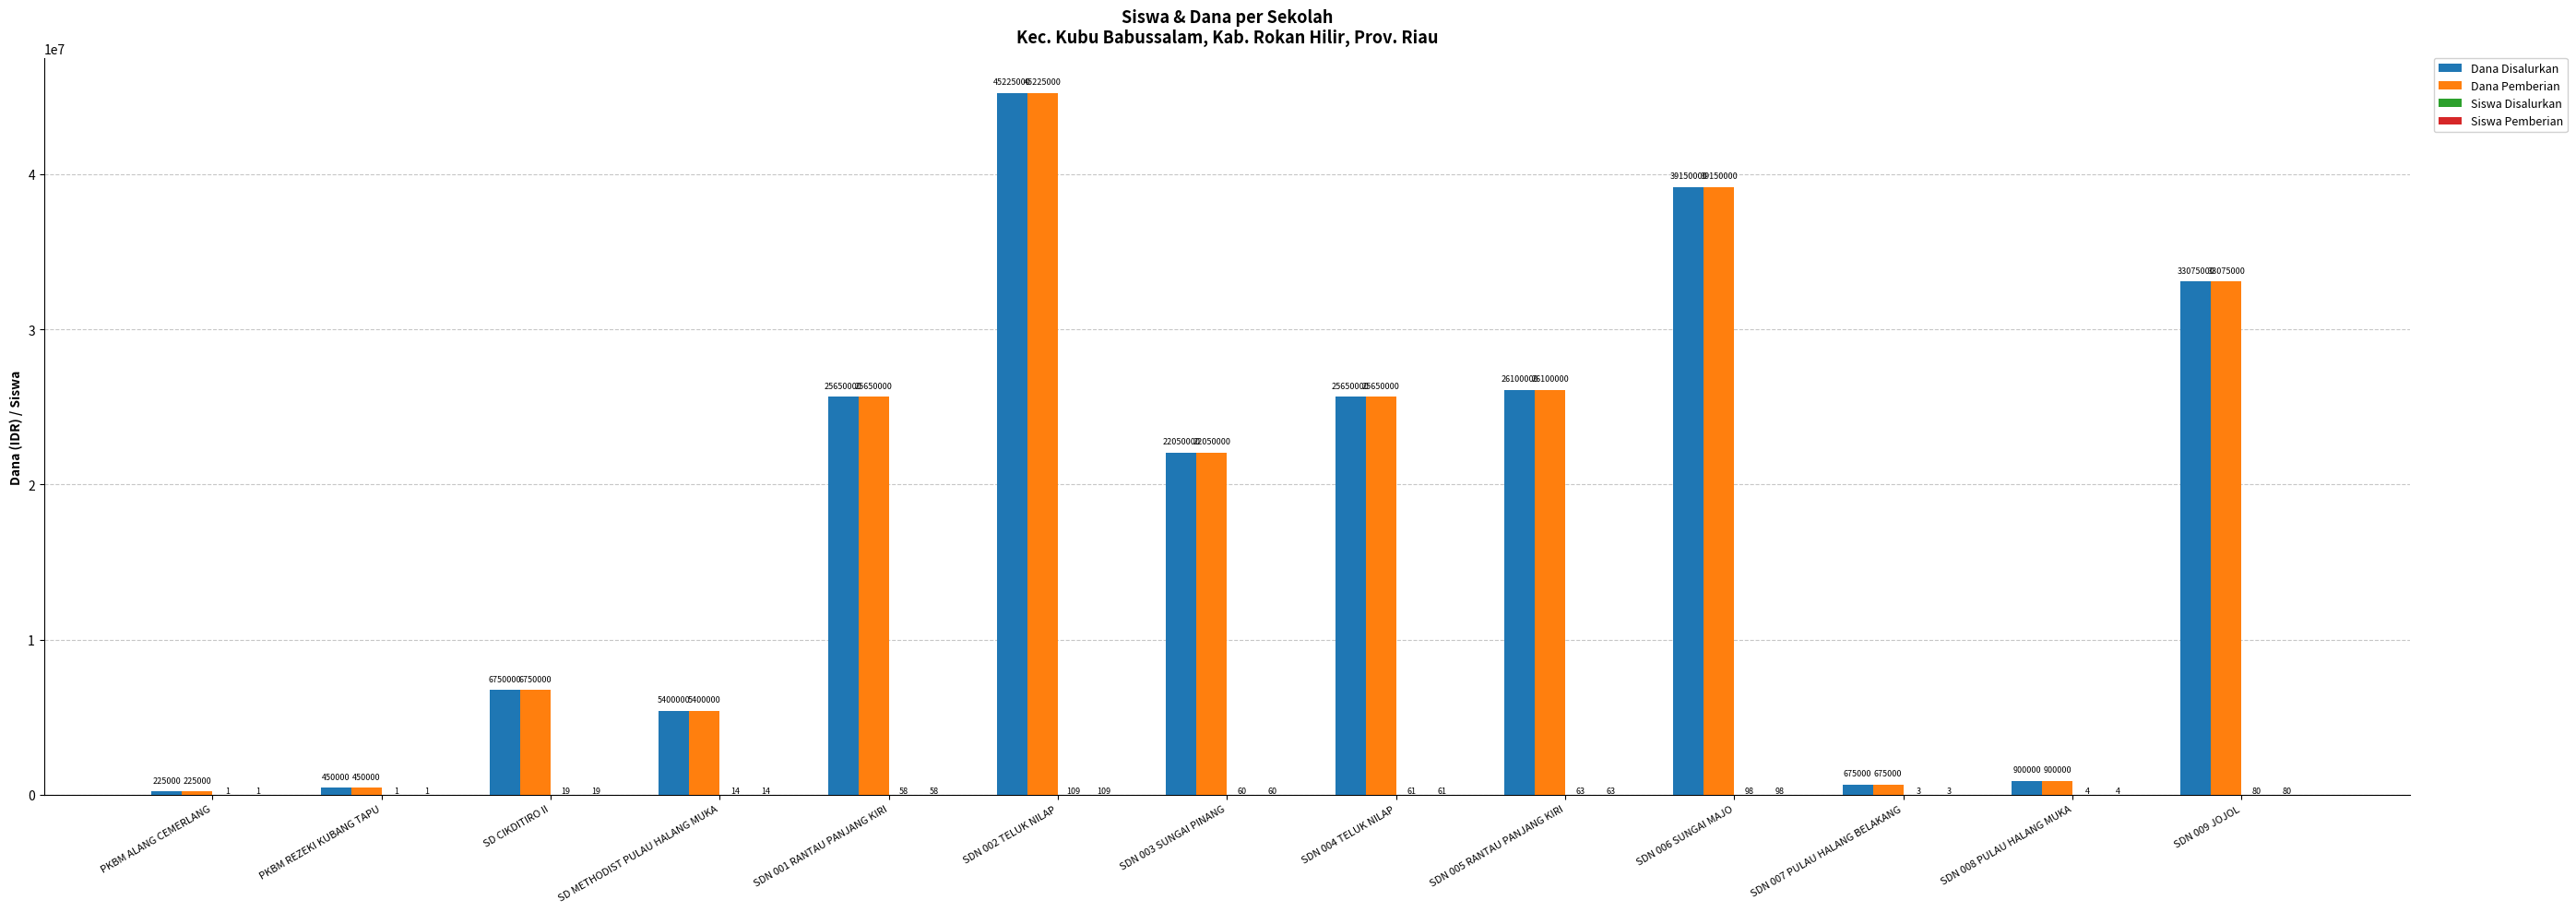

What is the maximum value shown in the chart?

45225000